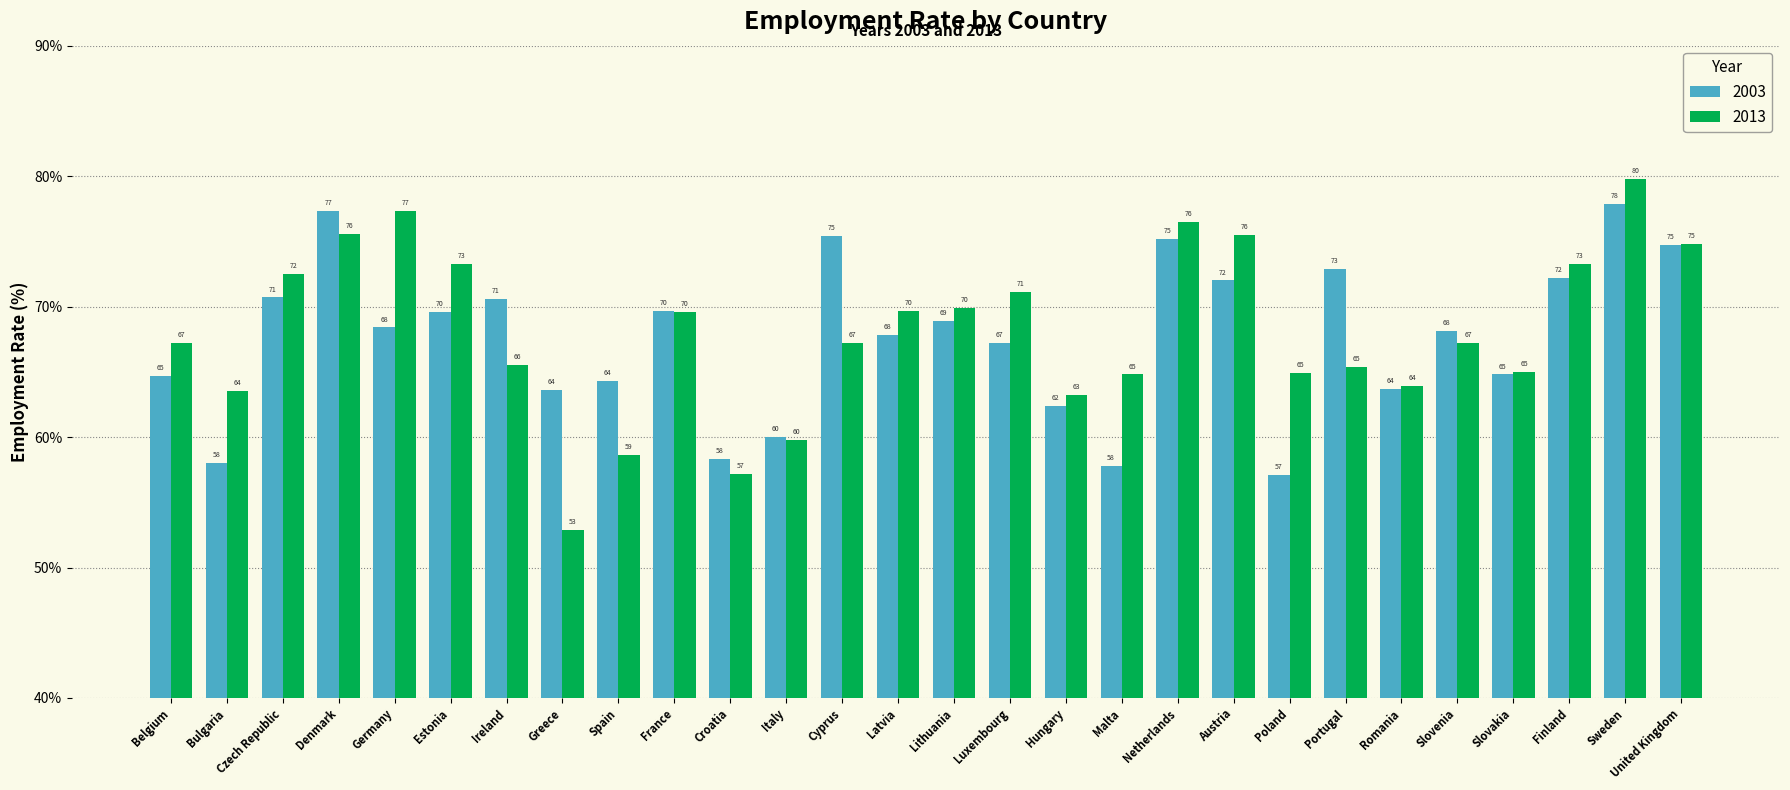

The value of 2003 at Poland is 38.0. True or false?

False